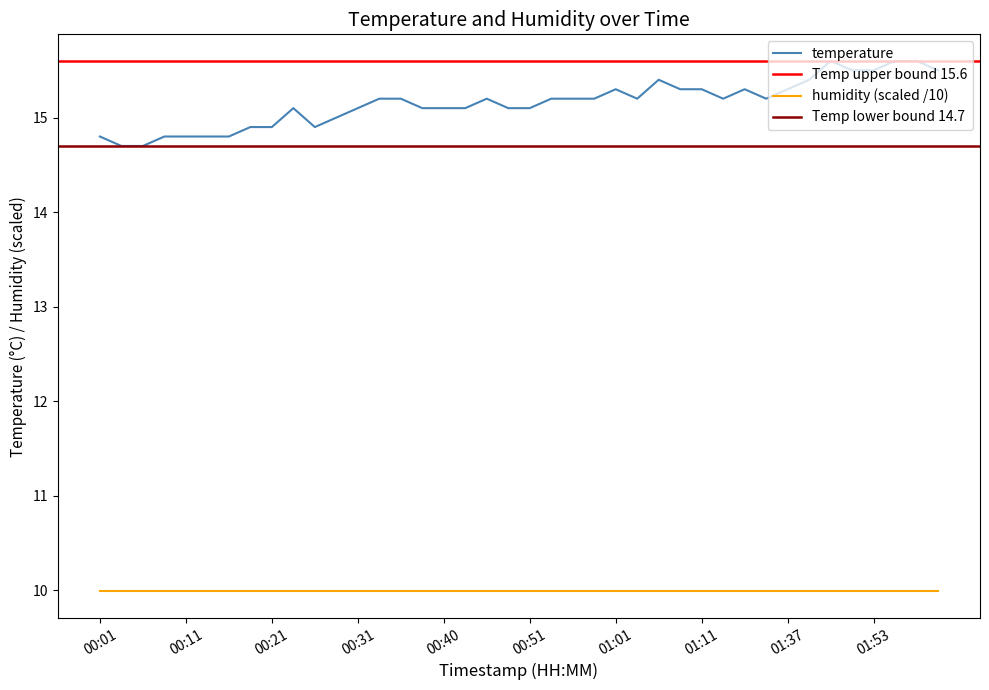

How many values are below 15?

10